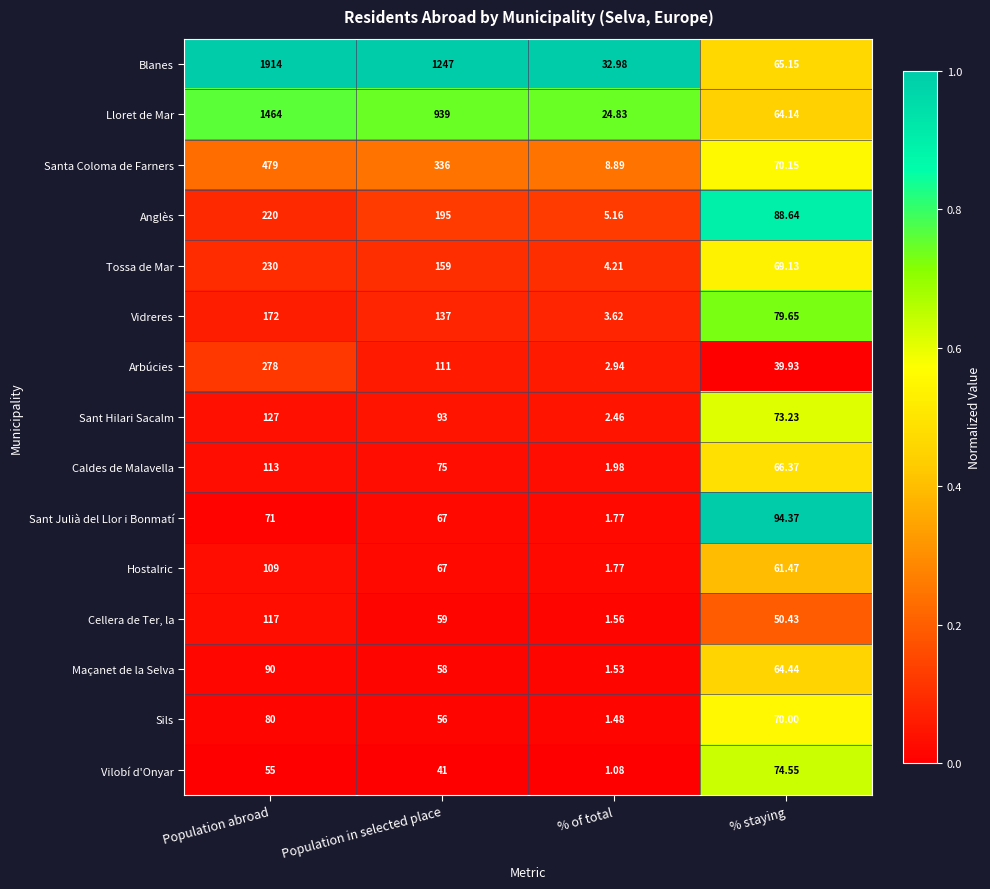

Which series has the widest spread of values?

Blanes